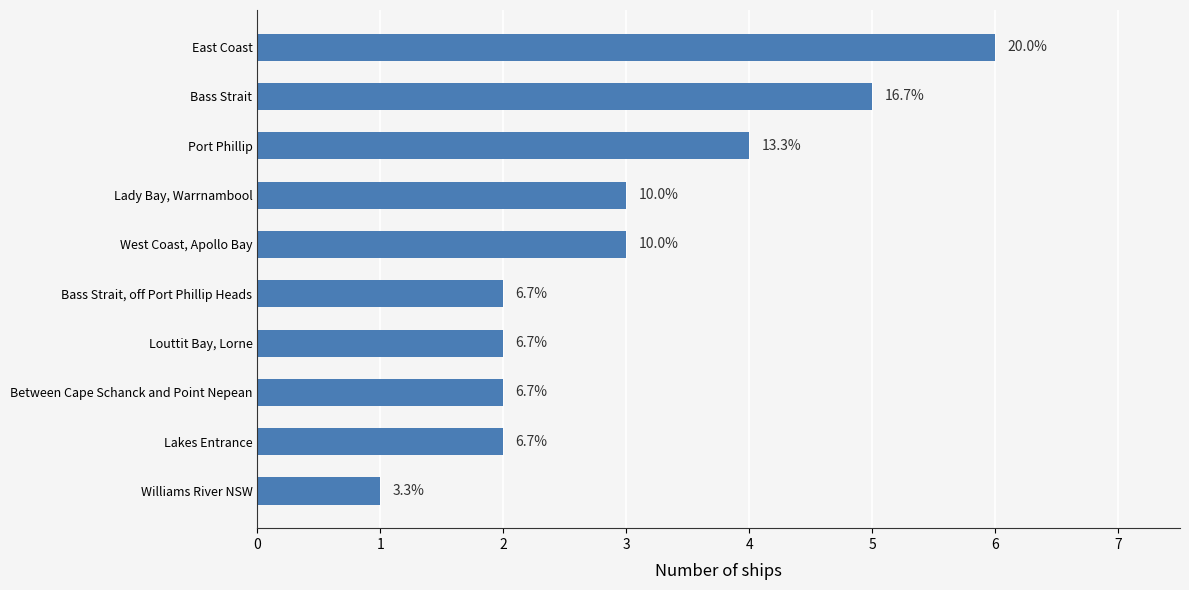

Are the bars horizontal?

Yes